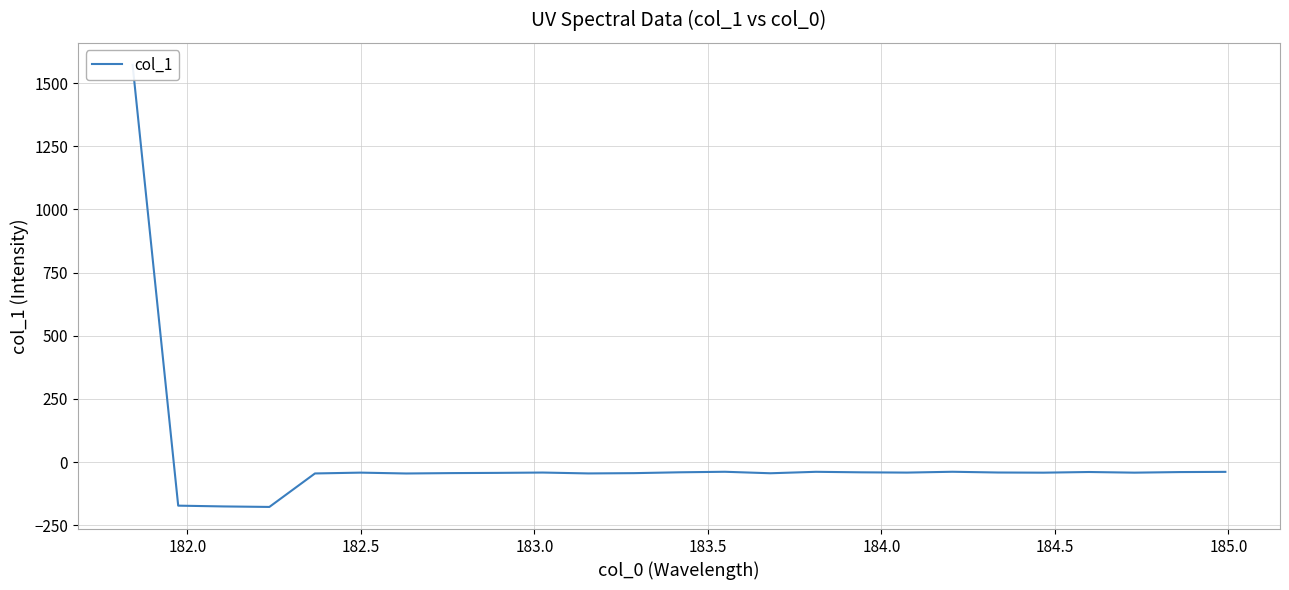

What is the average value?

7.0